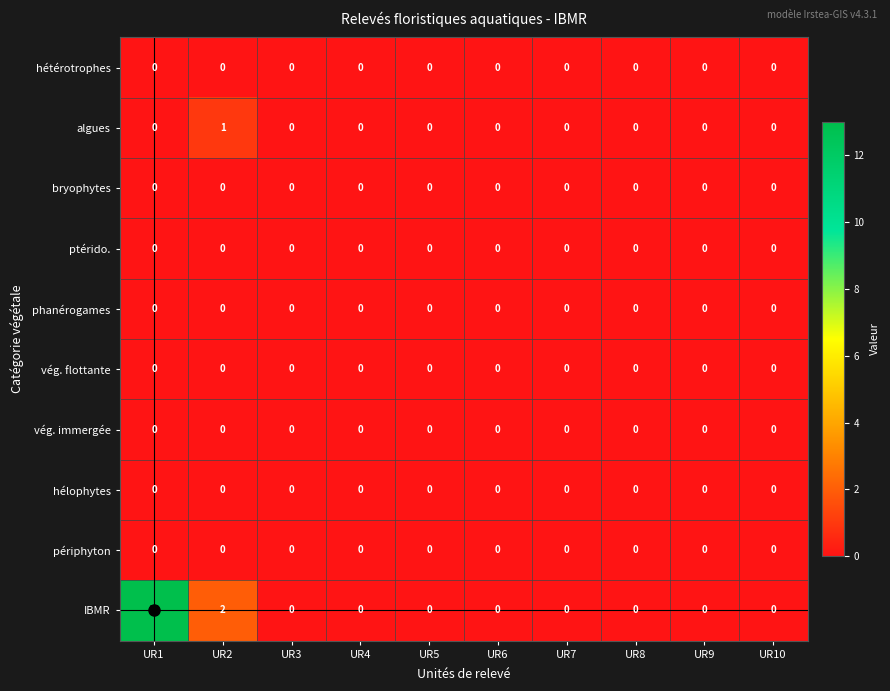

What is the total value across all series at UR1?

13